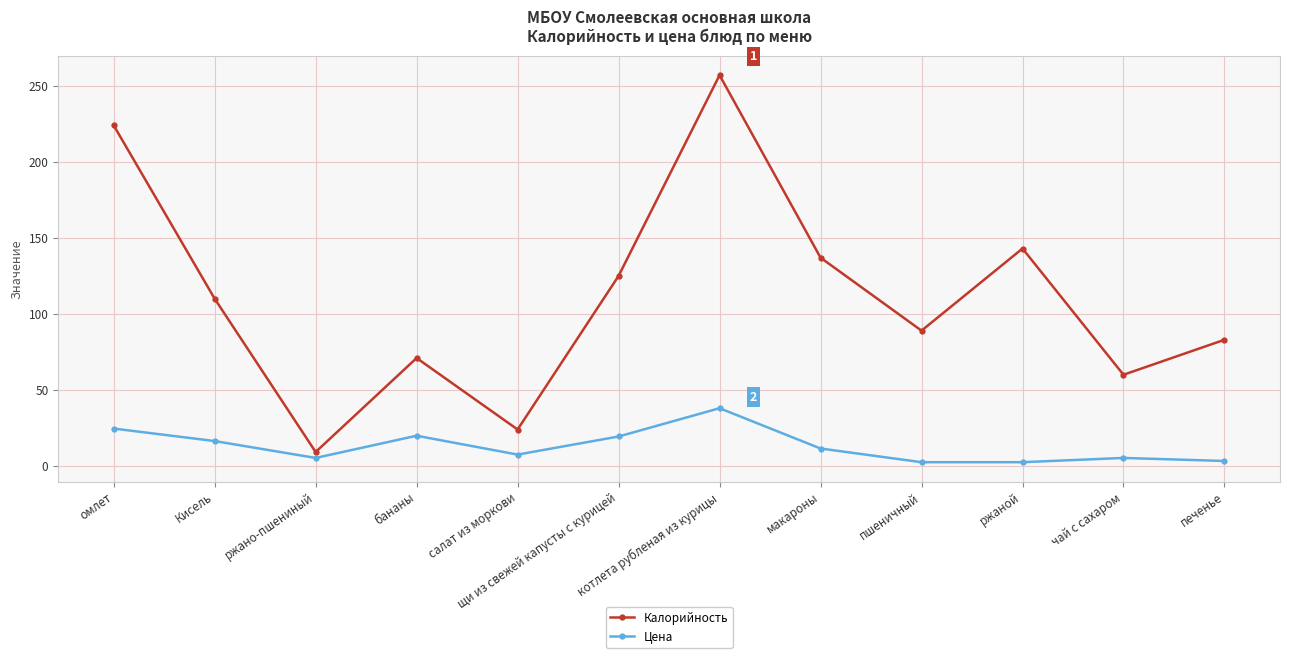

What is the value of the Цена point at the 5th from the left?

7.5